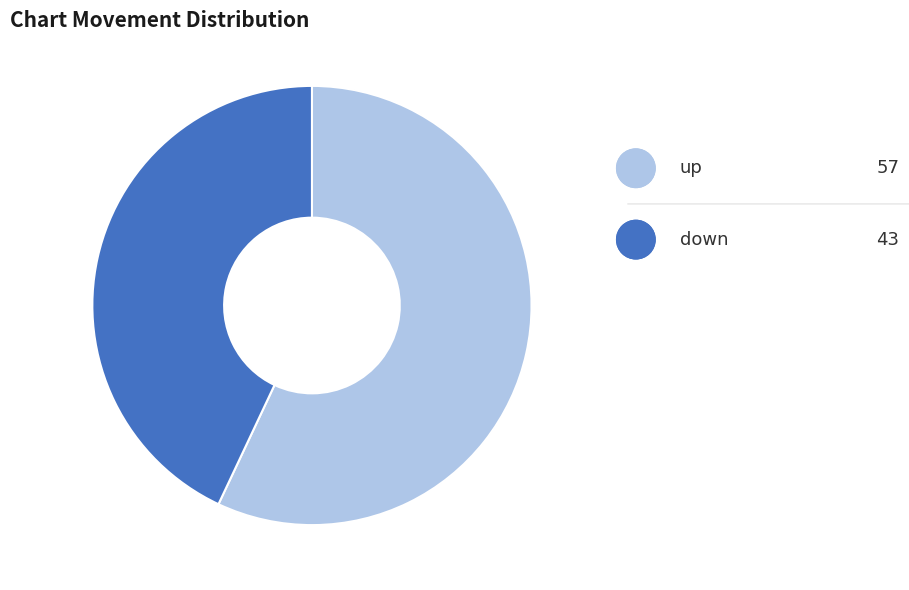

The up slice represents 68% of the pie. True or false?

False